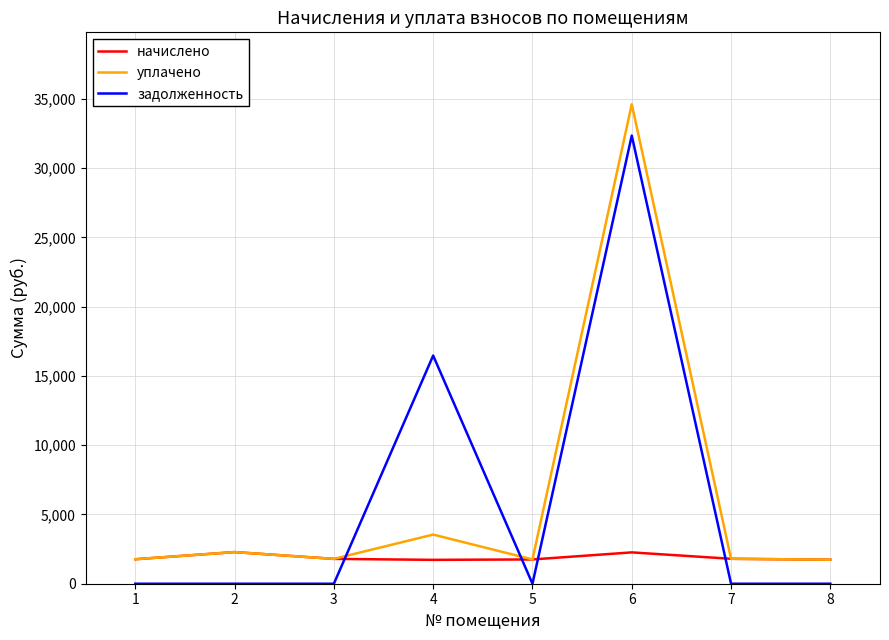

Between which two adjacent categories do начислено and задолженность first intersect?

3 and 4